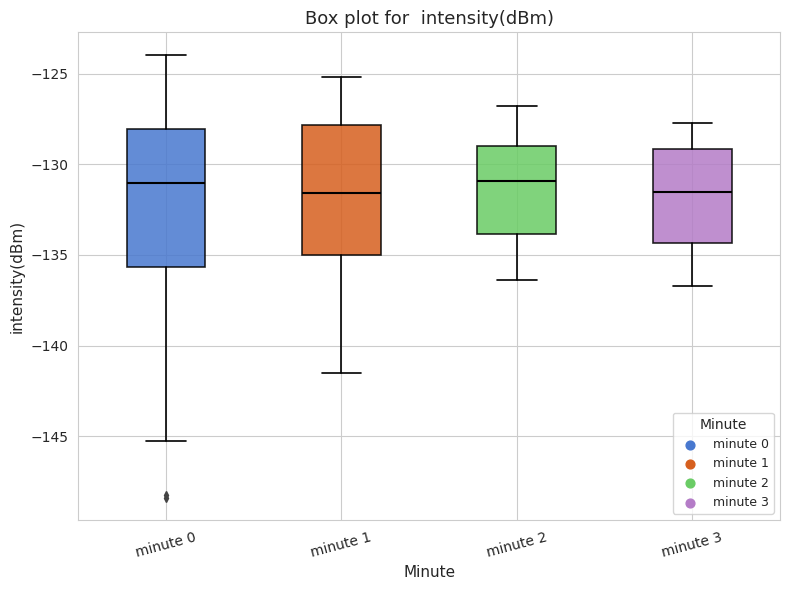

Reading left to right, transcribe this box plot: for each box, give where its median line is, the range the box spans, and where its two whiskers end, as read against the y-axis. The values are not printed on the chart, so give them approximately, as read against the axis.

minute 0: median -131.0, box -135.5 to -128.0, whiskers -145.5 to -124.0
minute 1: median -131.5, box -135.0 to -128.0, whiskers -141.5 to -125.0
minute 2: median -131.0, box -134.0 to -129.0, whiskers -136.5 to -127.0
minute 3: median -131.5, box -134.5 to -129.0, whiskers -136.5 to -127.5